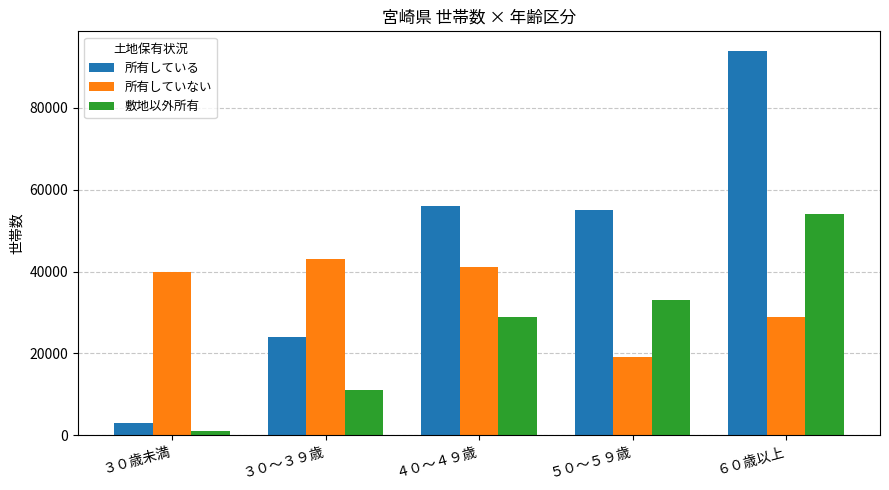

What is the difference between the second highest and second lowest values in the 所有している series?

32000